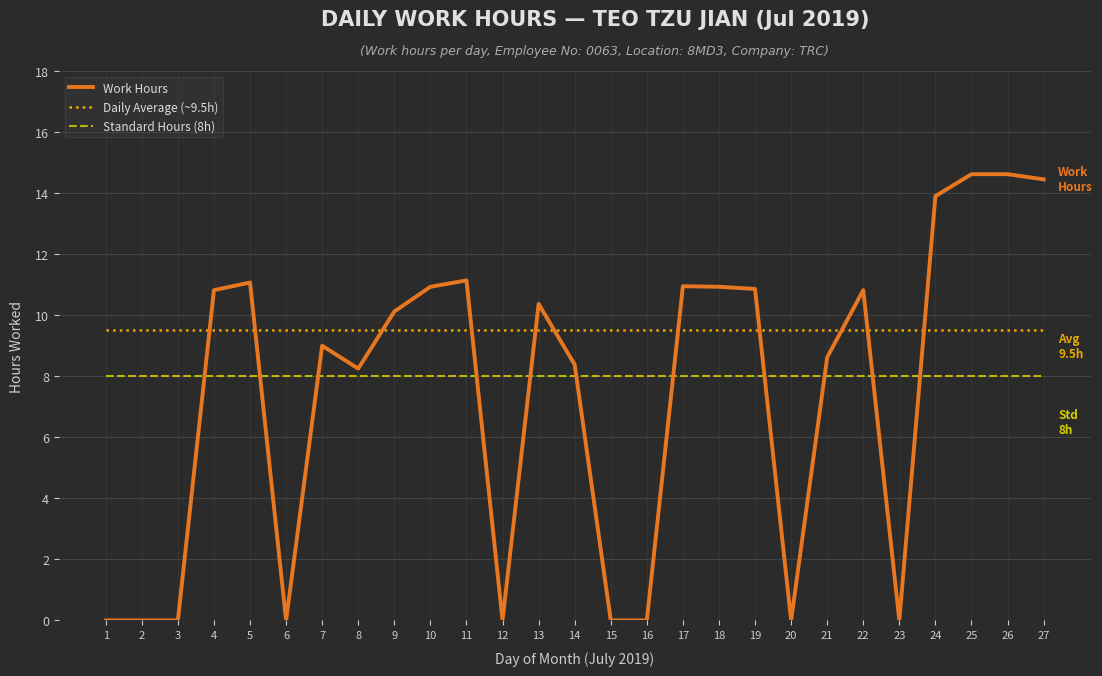

The Daily Average (~9.5h) series shows 14.2 at 22. True or false?

False